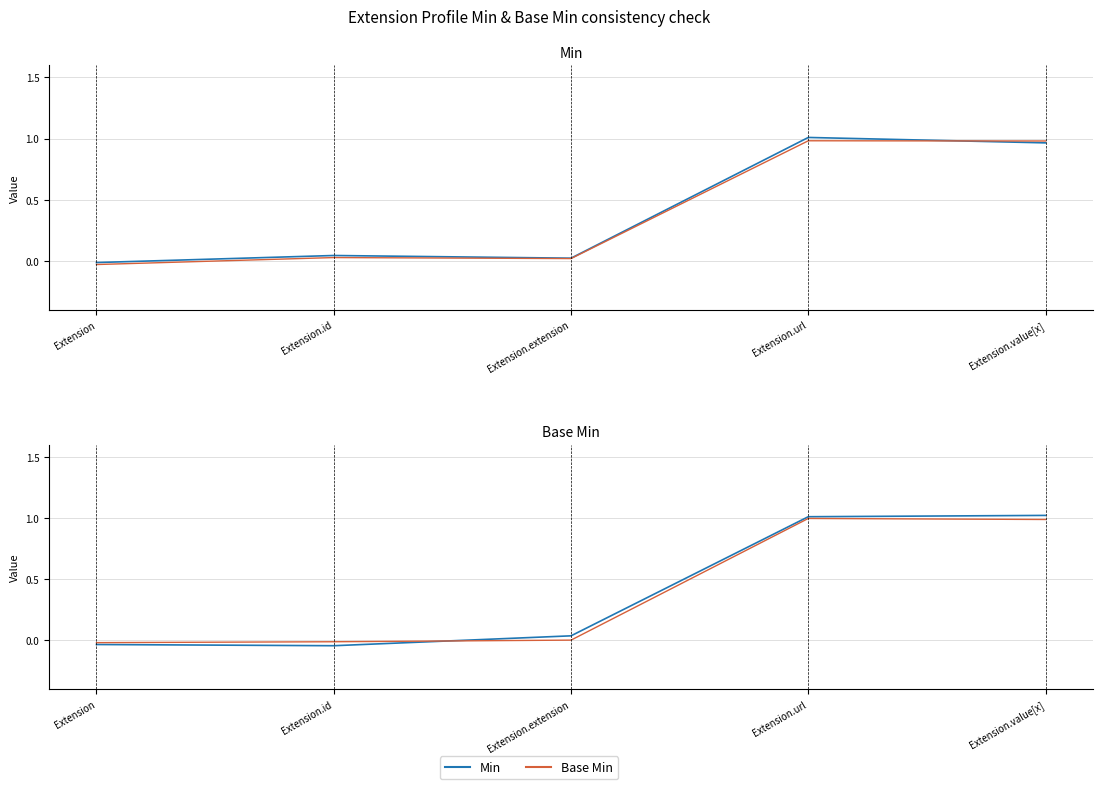

Rank the categories by Base Min value from highest to lowest.

Extension.url, Extension.value[x], Extension.extension, Extension.id, Extension